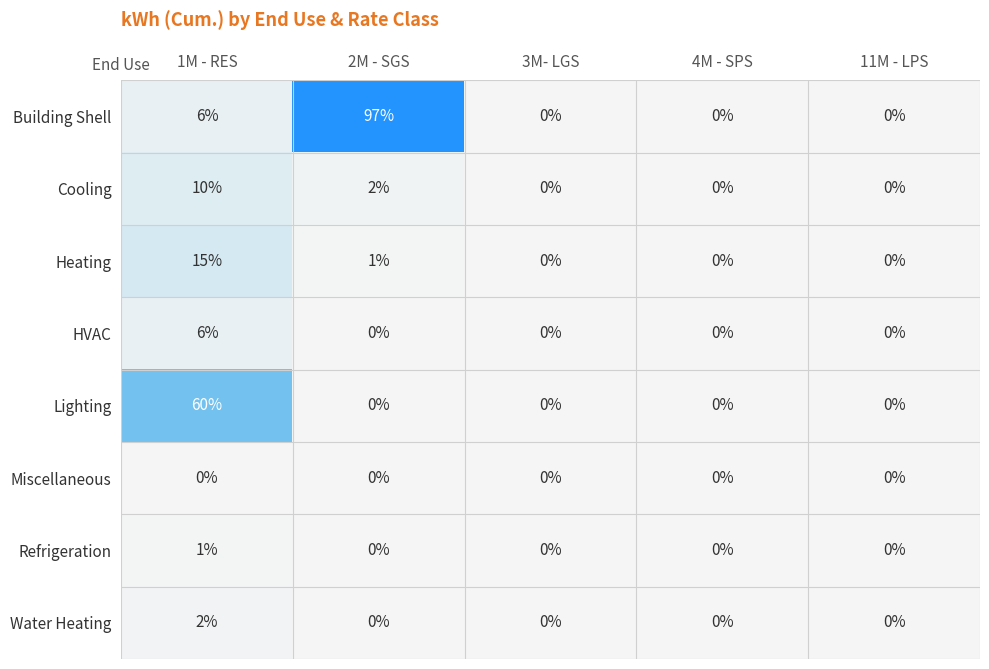

What is the greatest value displayed?

97